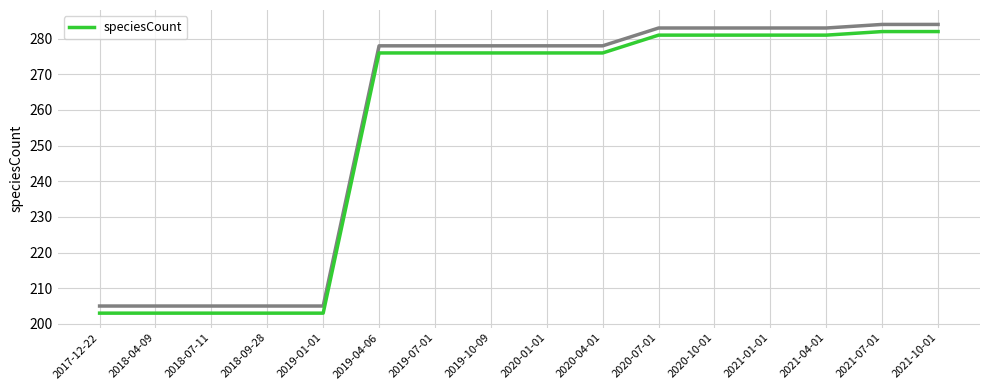

What is the difference between the values at 2019-10-09 and 2018-04-09?

73